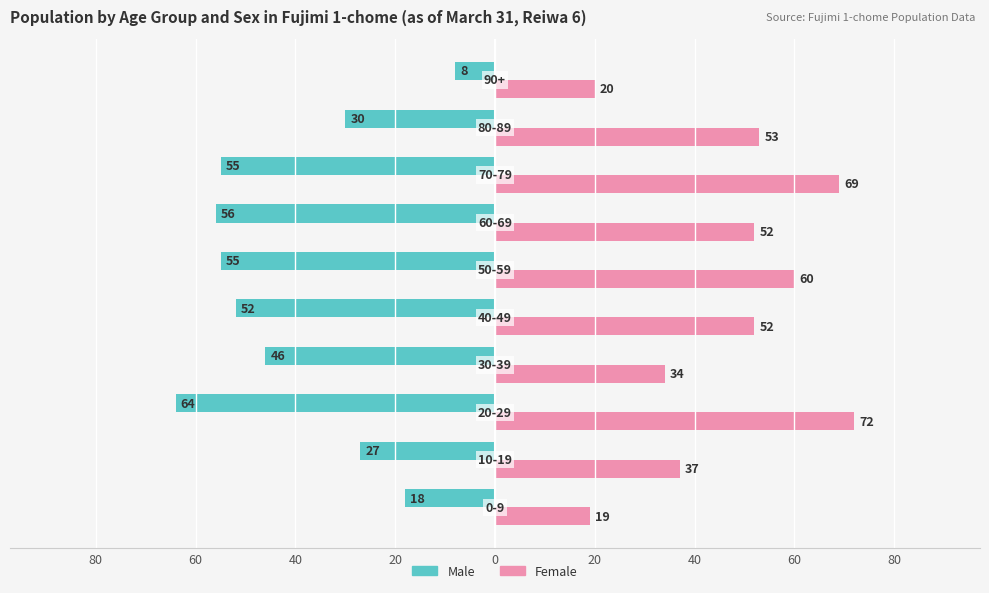

What are all the series names shown in the legend?

Male, Female